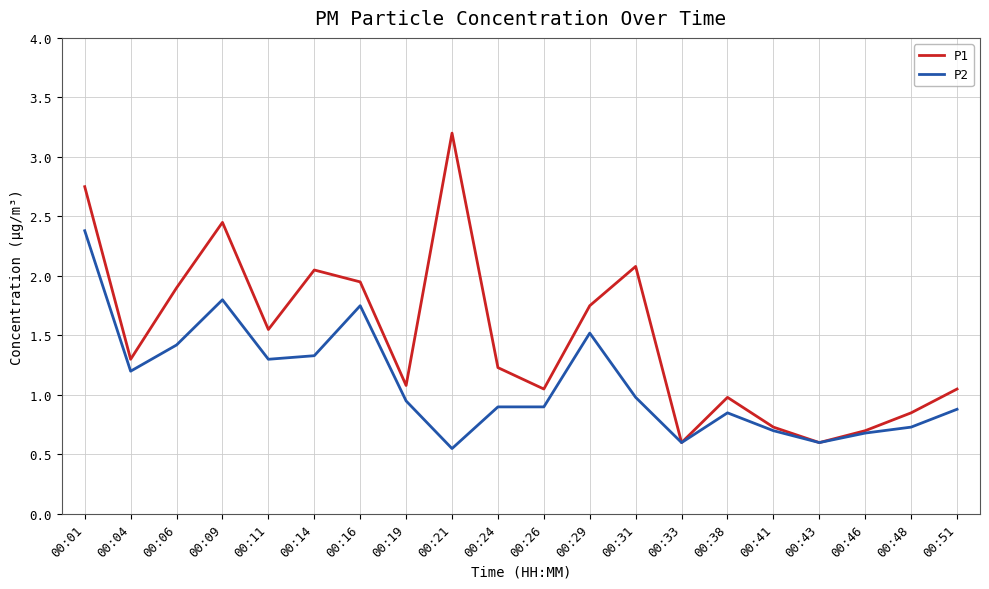

At which category does P1 reach its first local valley?

00:04